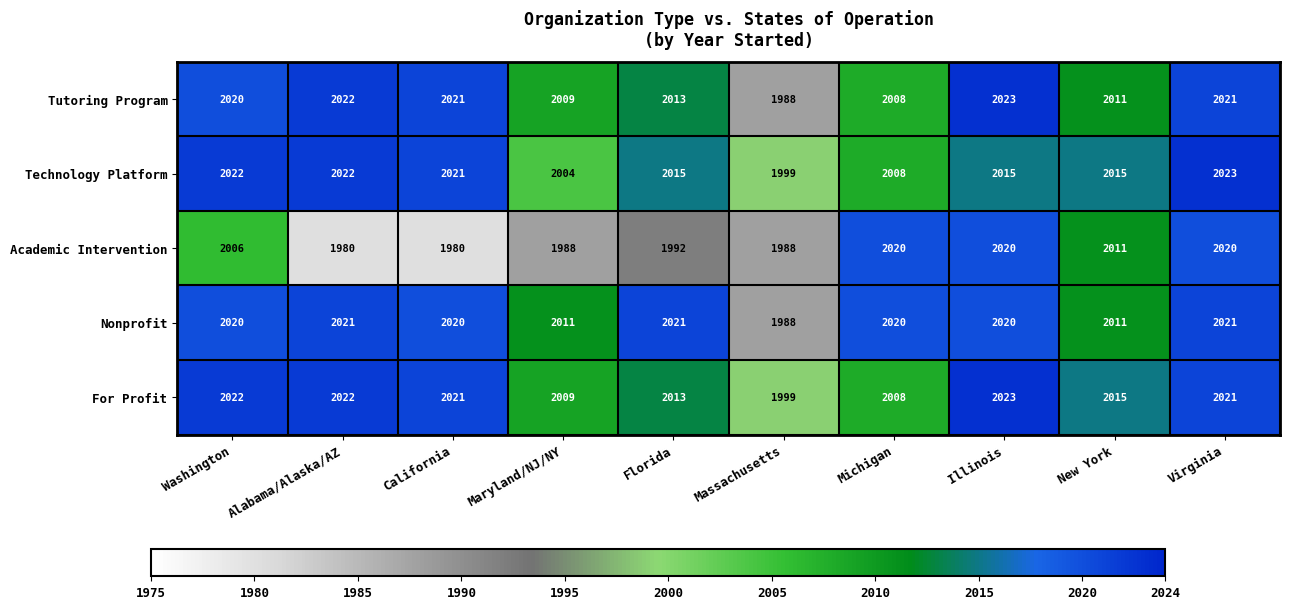

What is the total value across all series at Virginia?

10106